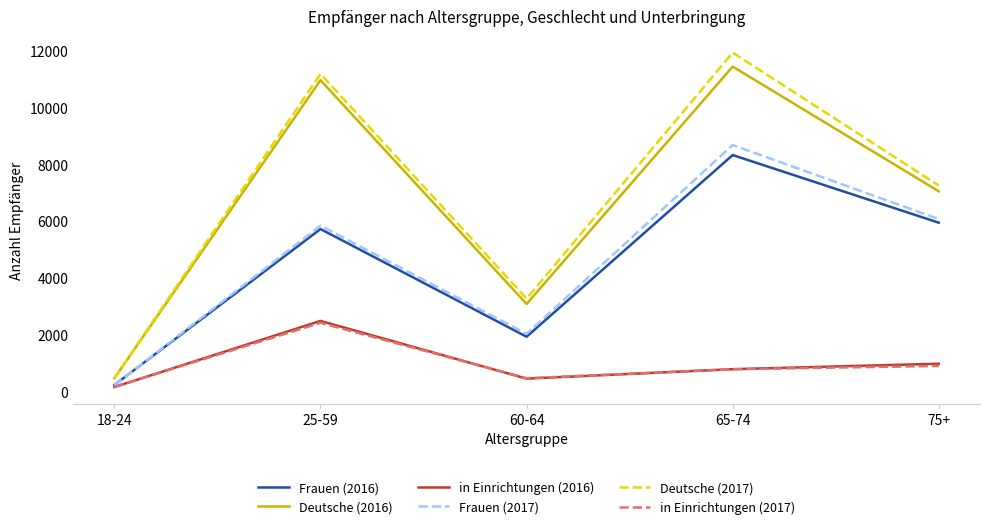

True or false: in Einrichtungen (2016) has more than 2 points higher than both neighbors.

False